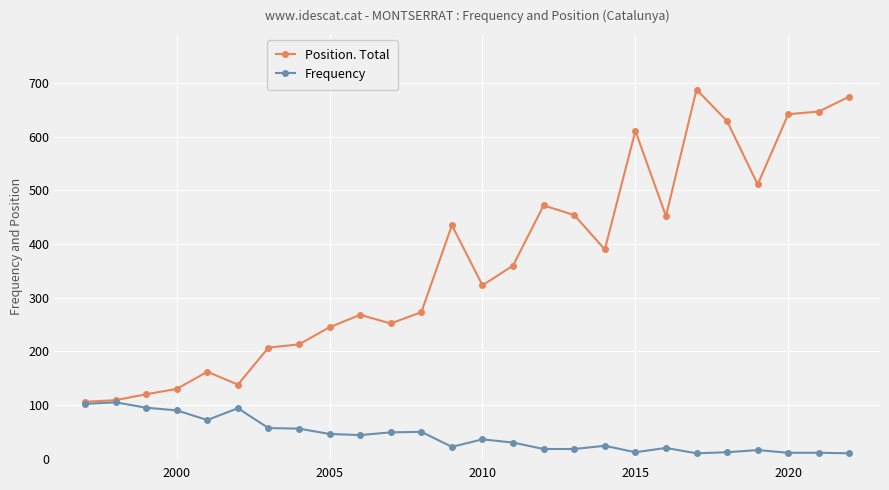

Which series has the largest total across all categories?

Position. Total